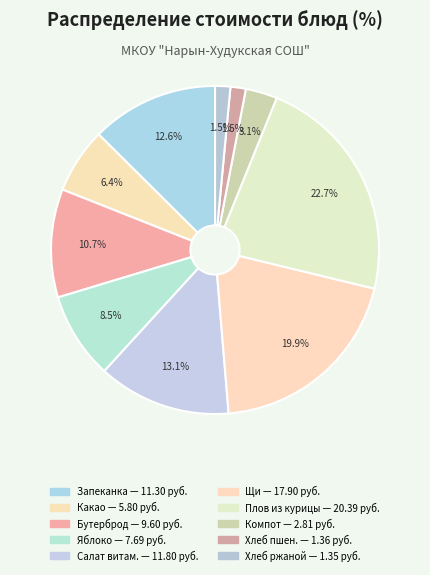

How many segments does this pie chart have?

10